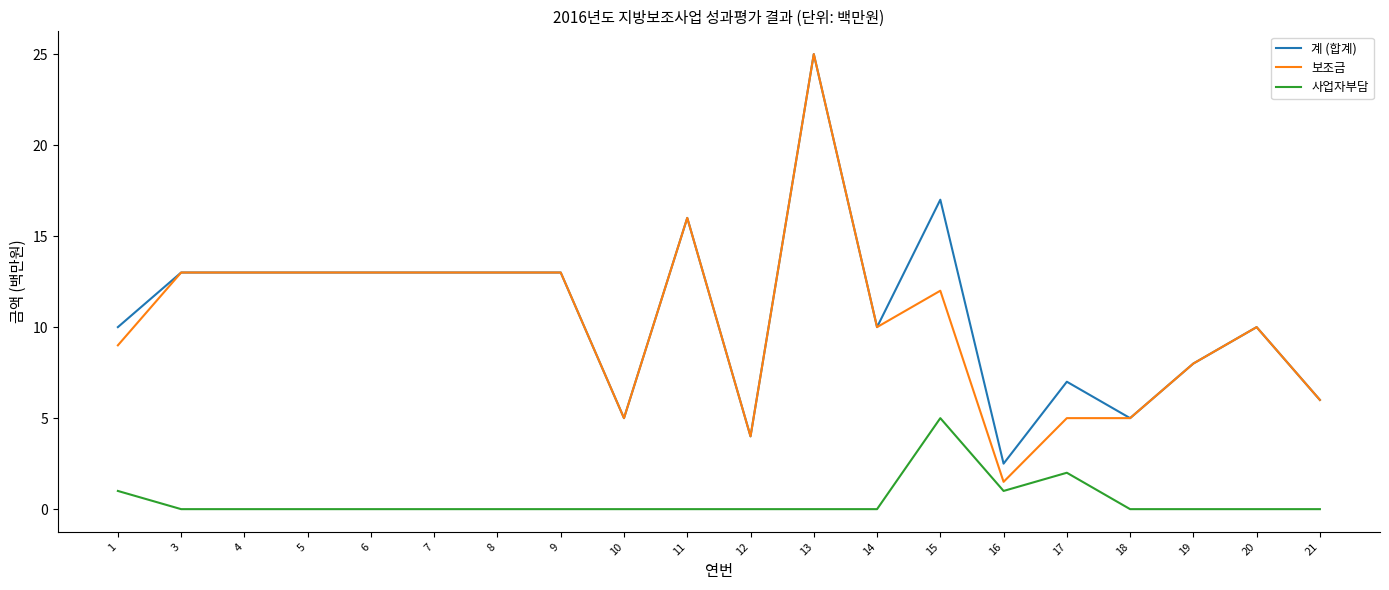

How many lines are shown in the chart?

3